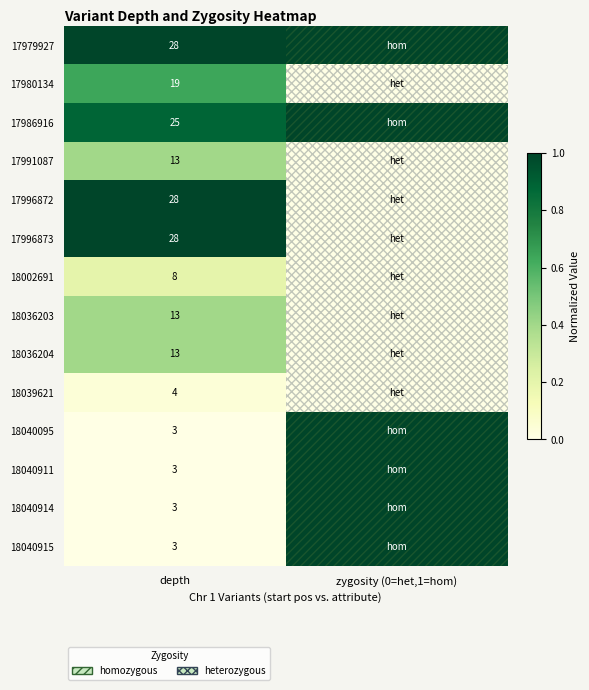

What is the total value across all series at depth?

191